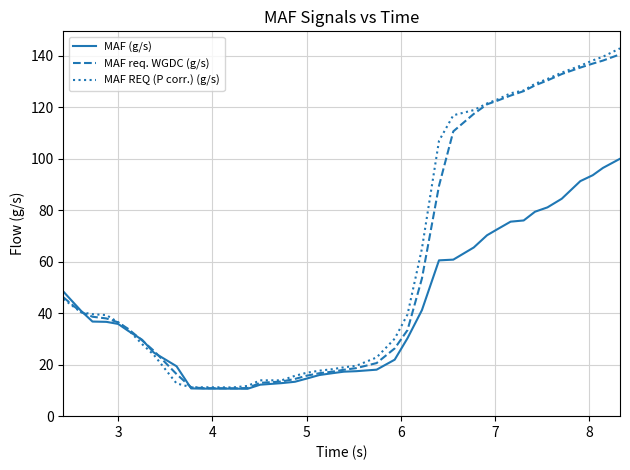

What is the lowest value of the MAF req. WGDC (g/s) series?

10.8